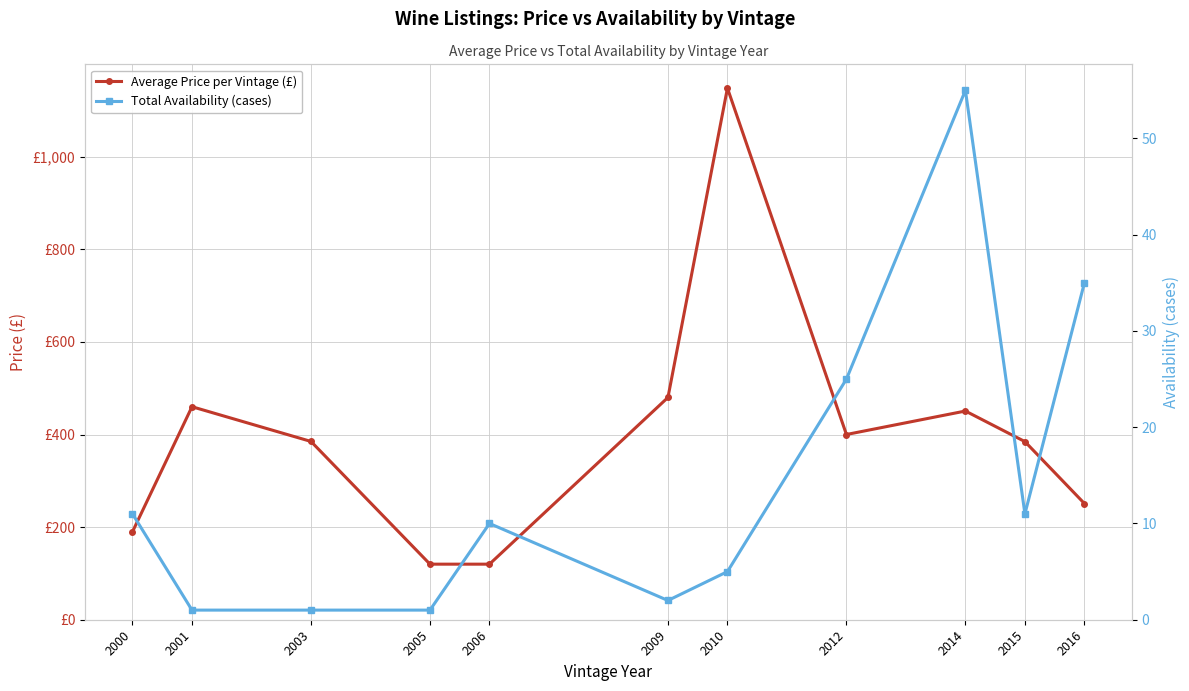

What is the difference between the maximum and minimum values in the Total Availability (cases) series?

54.0